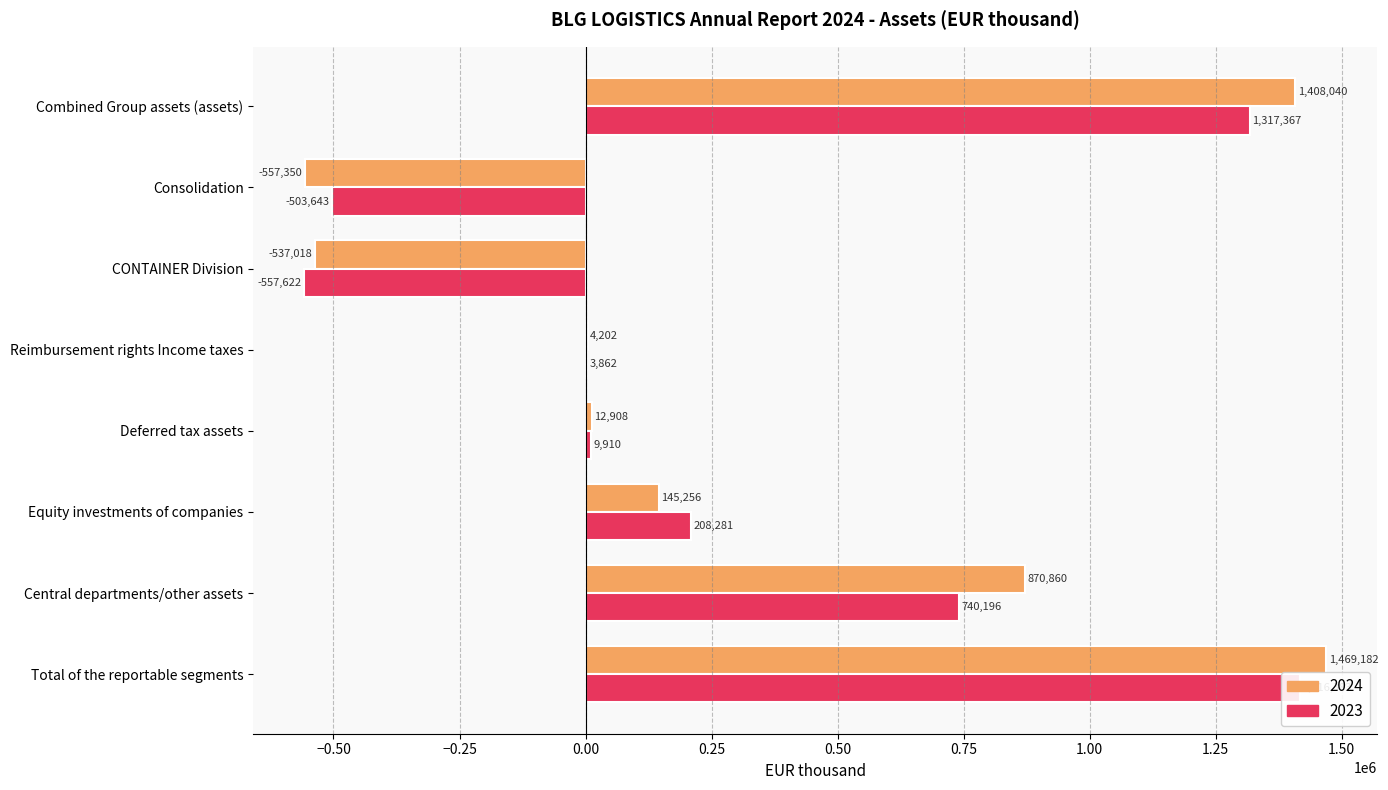

Is the value of 2023 at Combined Group assets (assets) greater than the value of 2024 at Deferred tax assets?

Yes